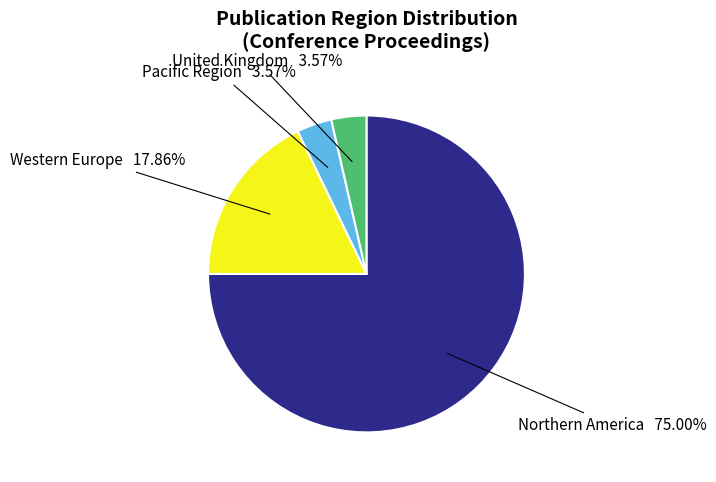

Do Pacific Region and United Kingdom together represent more than half of the pie?

No